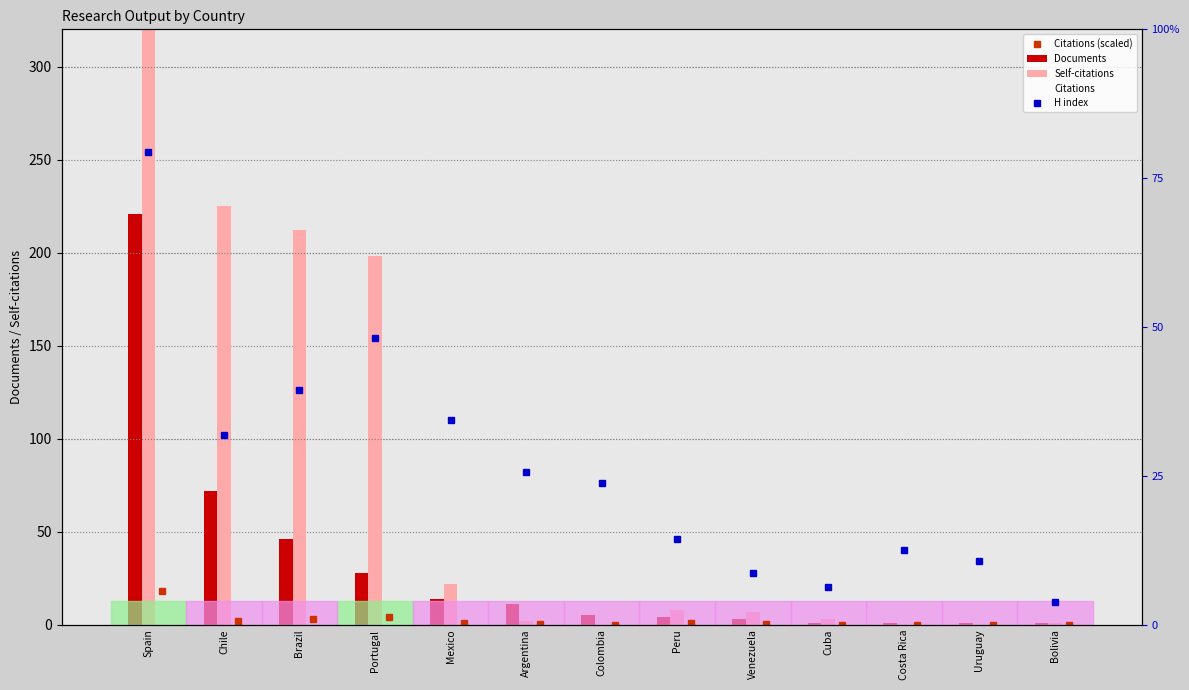

Reading right to left, transcribe all the data shown in this chart.

Citations (scaled): Bolivia=0.1	Uruguay=0.0	Costa Rica=0.1	Cuba=0.1	Venezuela=0.3	Peru=0.6	Colombia=0.1	Argentina=0.3	Mexico=0.8	Portugal=4.4	Brazil=3.2	Chile=2.2	Spain=18.0
Documents: Bolivia=1.0	Uruguay=1.0	Costa Rica=1.0	Cuba=1.0	Venezuela=3.0	Peru=4.0	Colombia=5.0	Argentina=11.0	Mexico=14.0	Portugal=28.0	Brazil=46.0	Chile=72.0	Spain=221.0
Self-citations: Bolivia=1.0	Uruguay=0.0	Costa Rica=0.0	Cuba=3.0	Venezuela=7.0	Peru=8.0	Colombia=0.0	Argentina=2.0	Mexico=22.0	Portugal=198.0	Brazil=212.0	Chile=225.0	Spain=1032.0
Citations: Bolivia=23.0	Uruguay=4.0	Costa Rica=23.0	Cuba=24.0	Venezuela=89.0	Peru=207.0	Colombia=23.0	Argentina=102.0	Mexico=250.0	Portugal=1458.0	Brazil=1060.0	Chile=739.0	Spain=6006.0
H index: Bolivia=6.0	Uruguay=17.0	Costa Rica=20.0	Cuba=10.0	Venezuela=14.0	Peru=23.0	Colombia=38.0	Argentina=41.0	Mexico=55.0	Portugal=77.0	Brazil=63.0	Chile=51.0	Spain=127.0